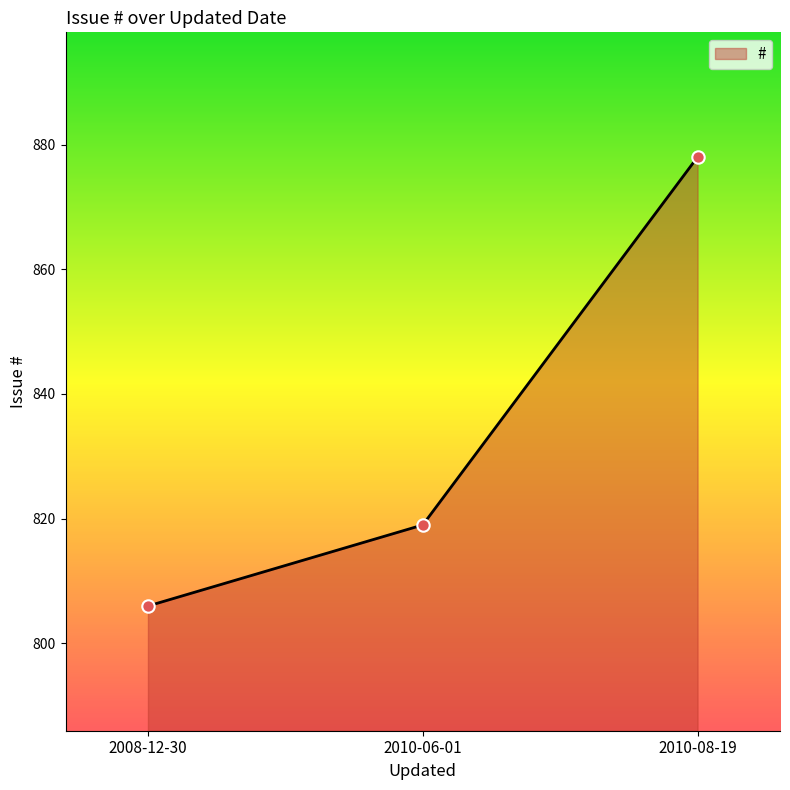

What is the change in value from 2008-12-30 to 2010-06-01?

+13